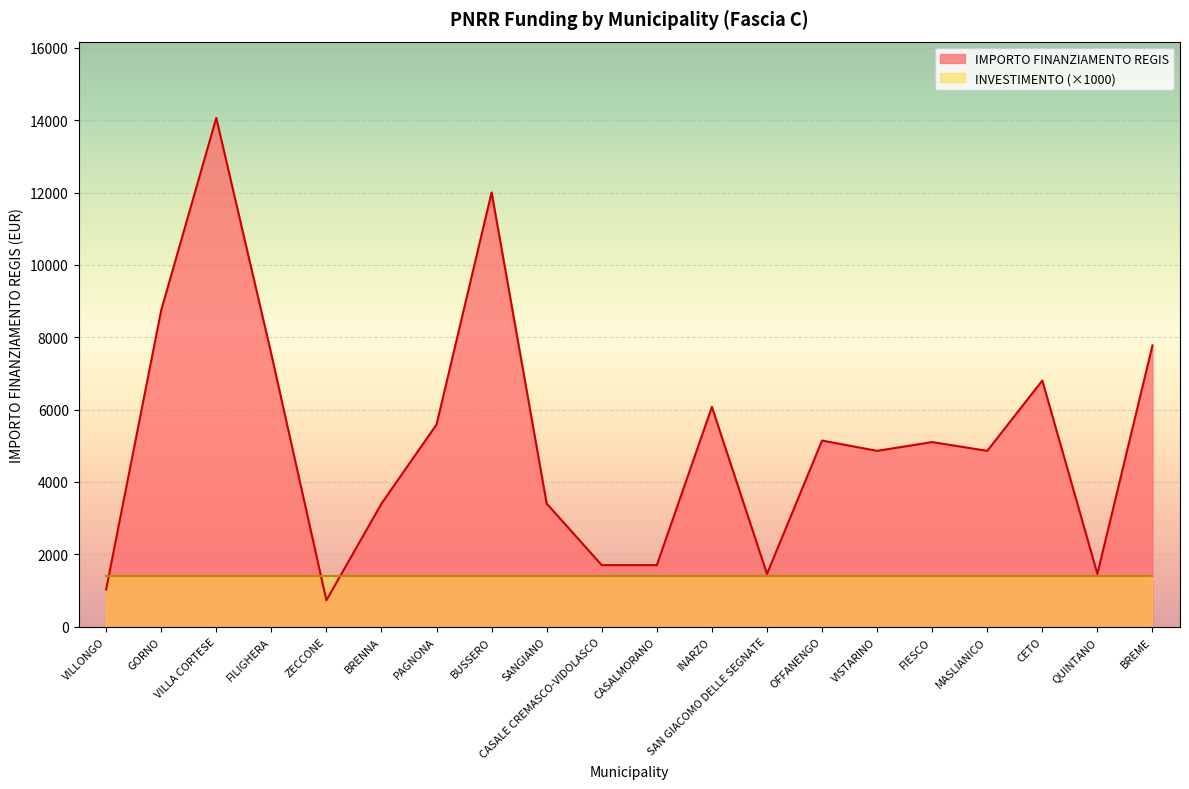

What is the average value?

5172